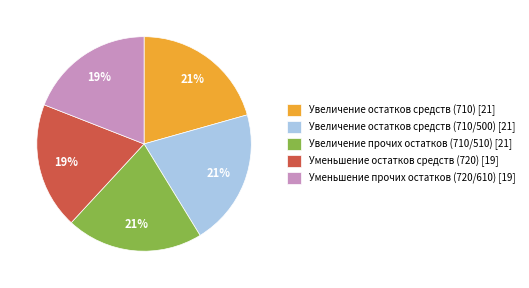

Do Уменьшение прочих остатков (720/610) and Увеличение остатков средств (710) together represent more than half of the pie?

No